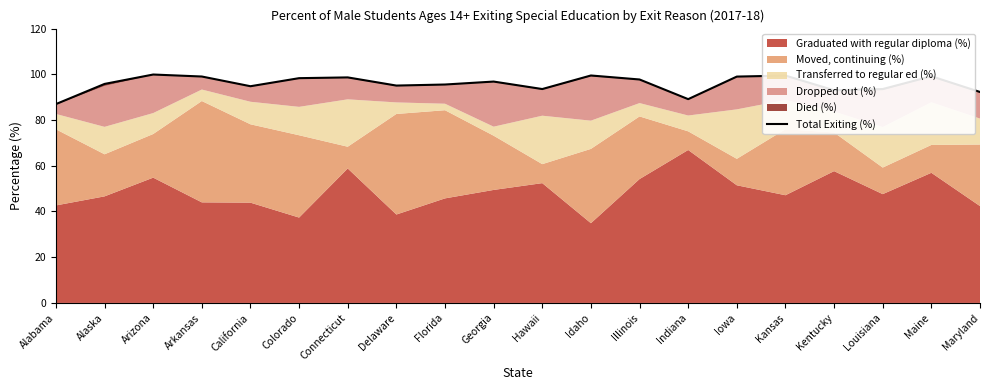

How many points are higher than both their immediate neighbors (excluding endpoints)?

6